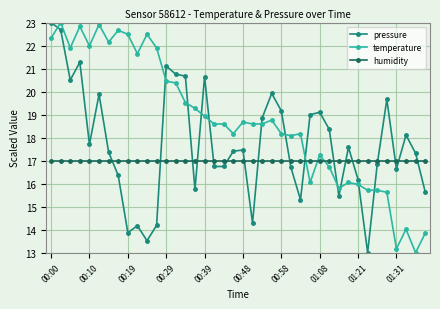

What is the minimum value shown in the chart?

13.0